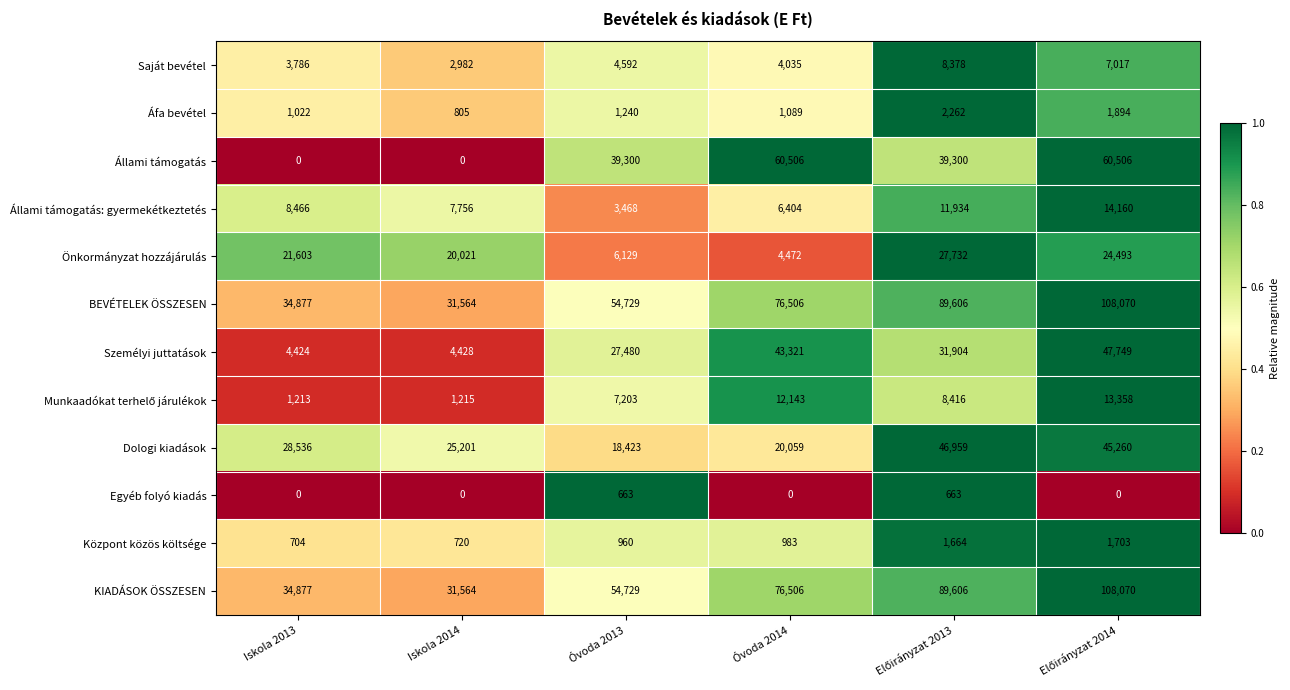

Count the Állami támogatás: gyermekétkeztetés values in the range 6404 to 11934.

4